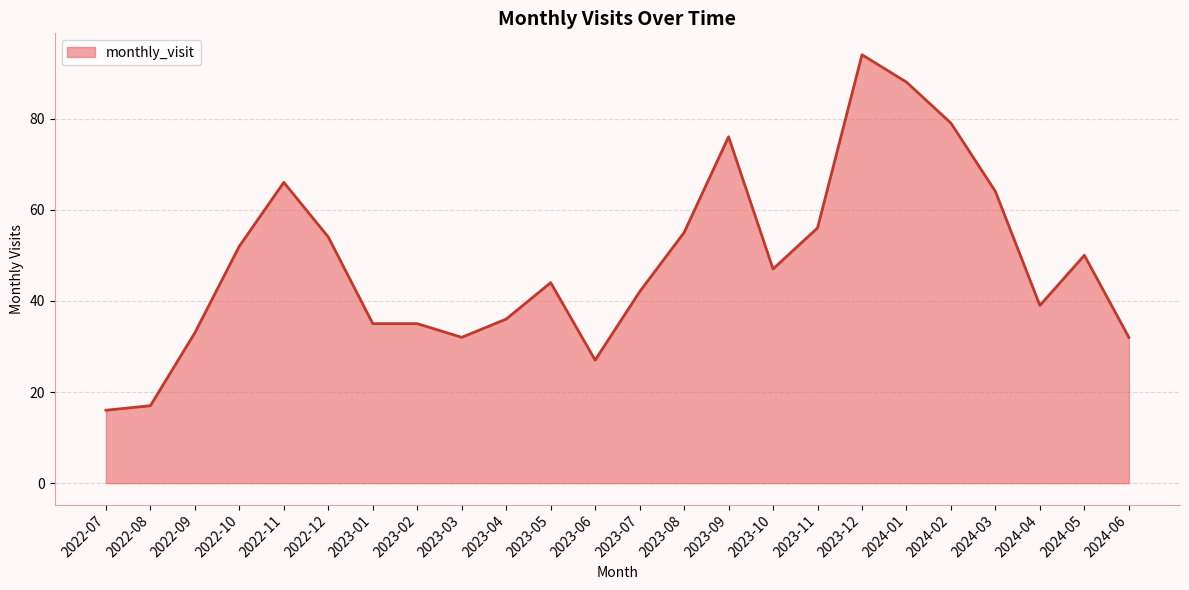

What is the change in value from 2022-08 to 2023-10?

+30